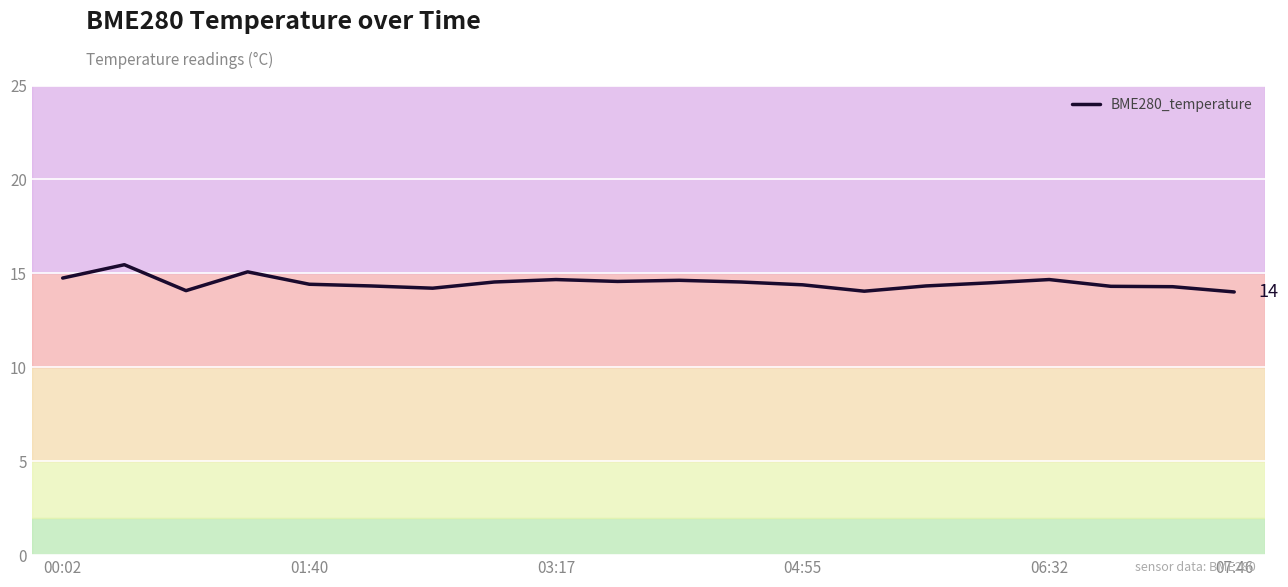

What is the maximum value shown in the chart?

15.5